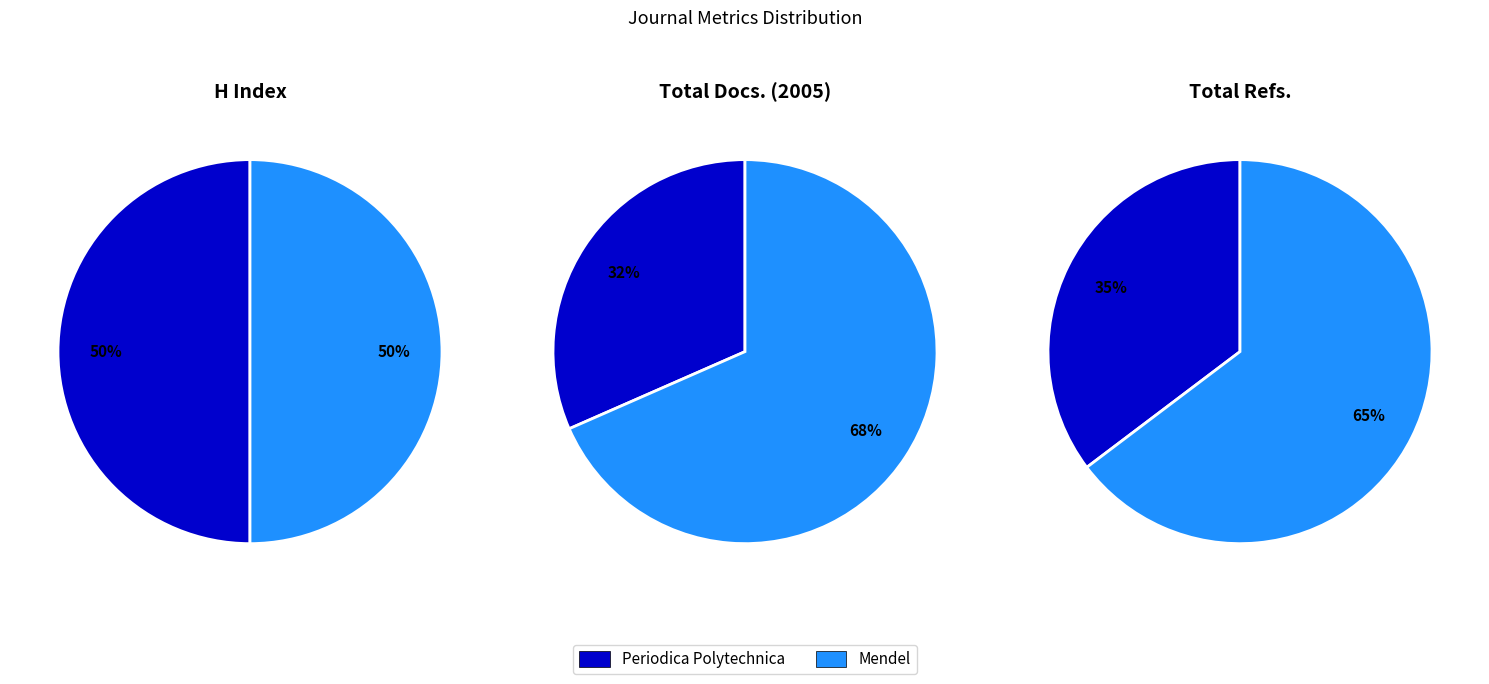

The Mendel slice represents 12% of the pie. True or false?

False